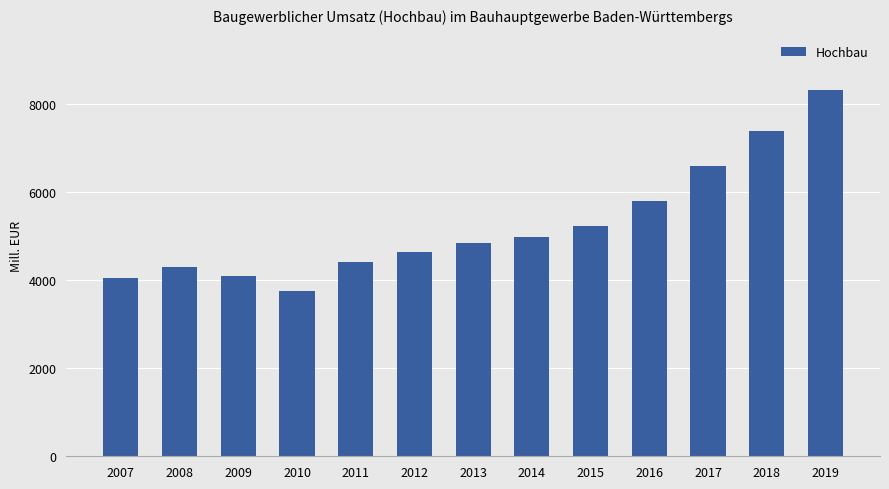

What is the average value?

5262